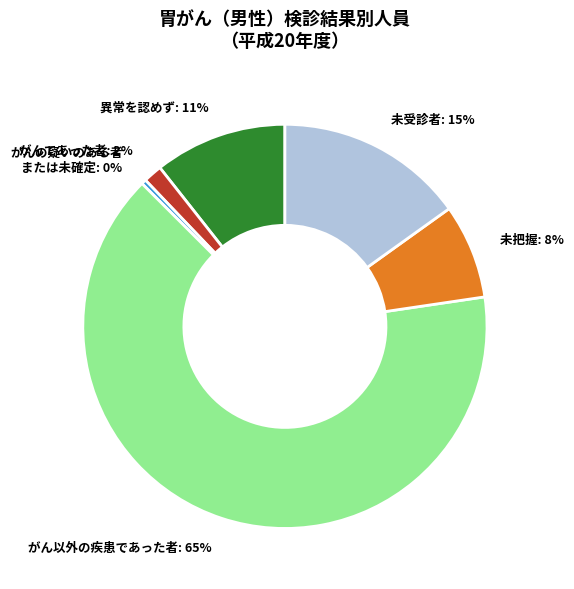

Does がん以外の疾患であった者: 65% represent more than half of the total?

Yes